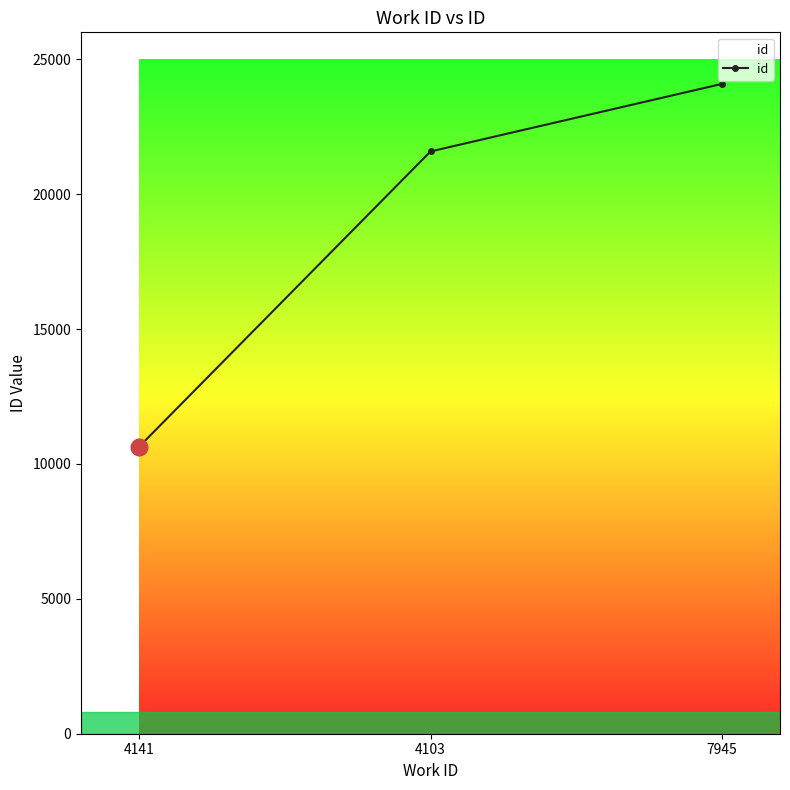

Which label corresponds to the largest value in the chart?

7945